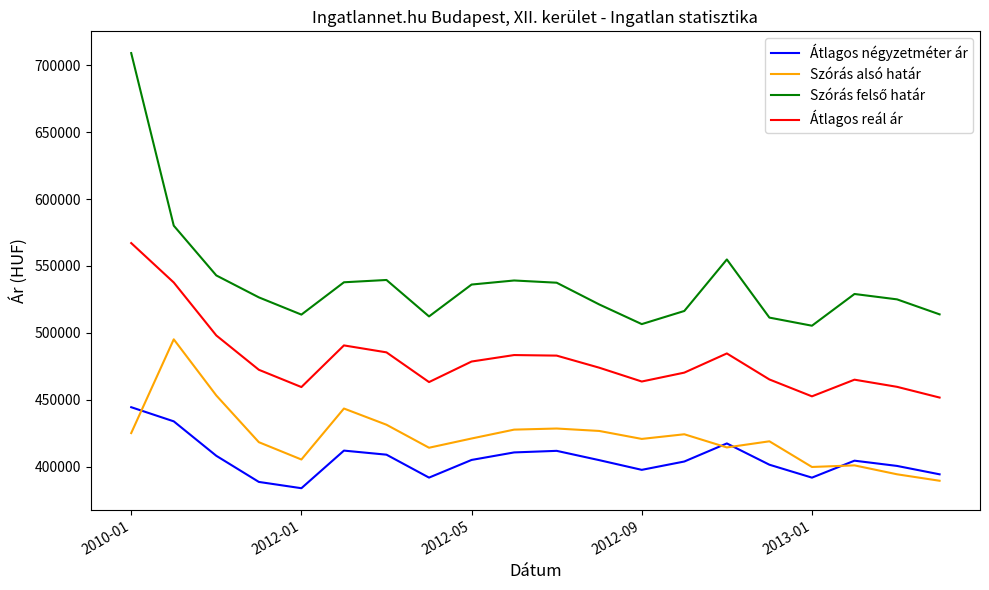

Does the chart display data point markers on the line(s)?

No